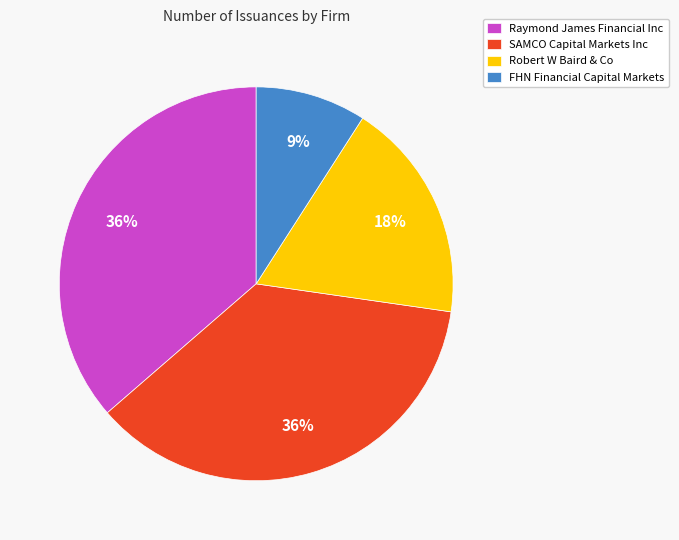

How many slices are in this pie chart?

4